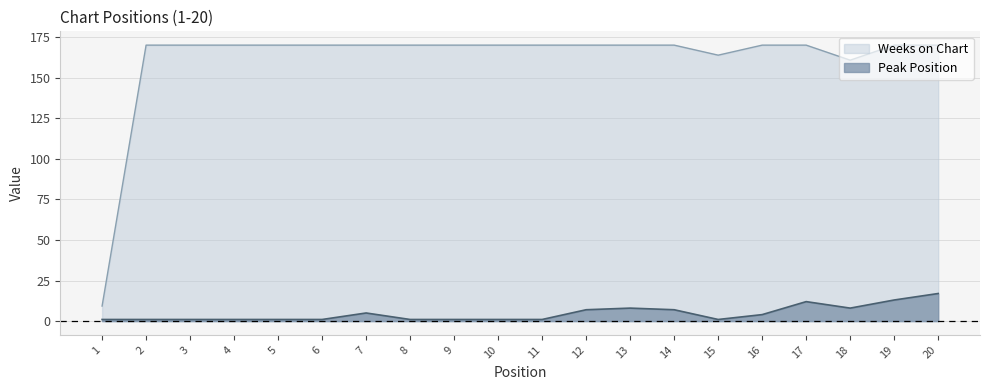

True or false: Weeks on Chart has more than 1 points higher than both neighbors.

False